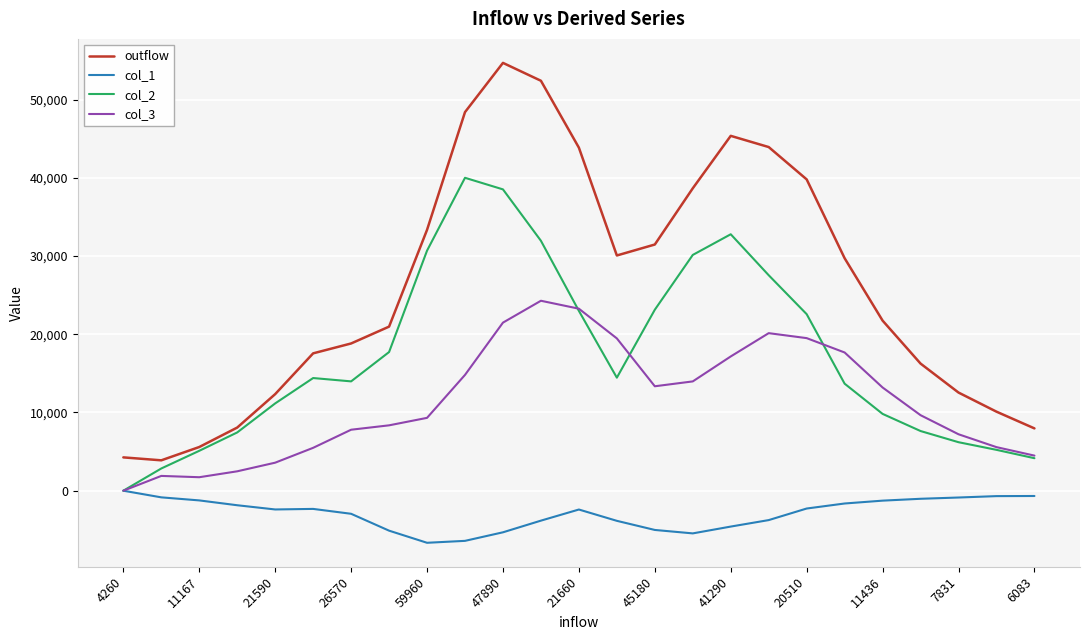

Which series has the largest range (max minus min)?

outflow